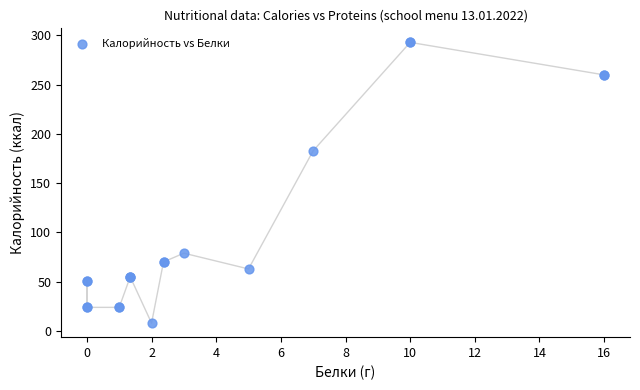

What Y value in the scatter plot is closest to 150?

183.0